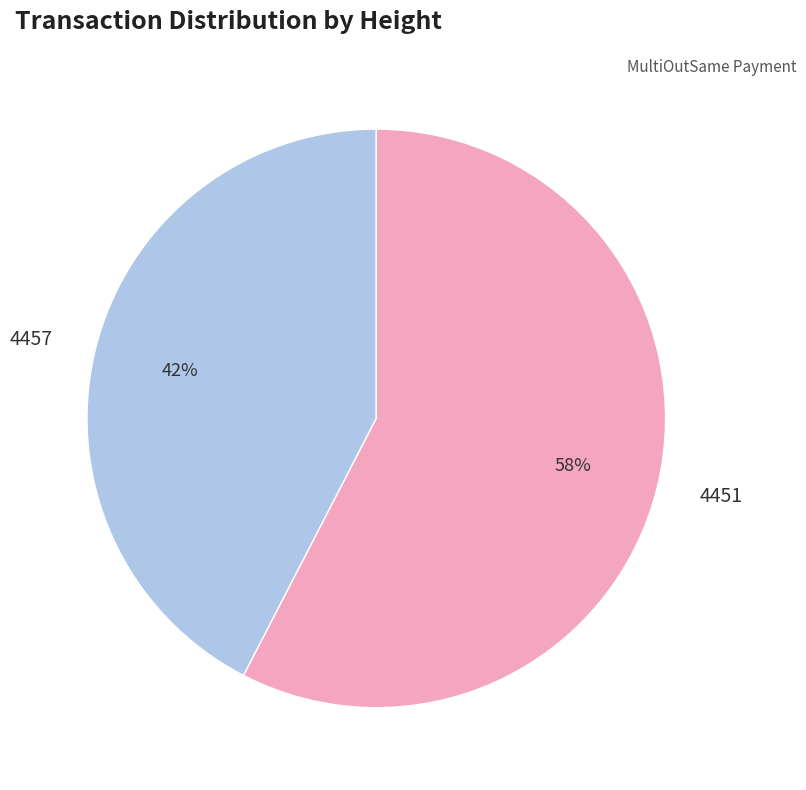

Is it true that 4457 is 52% of the pie?

False